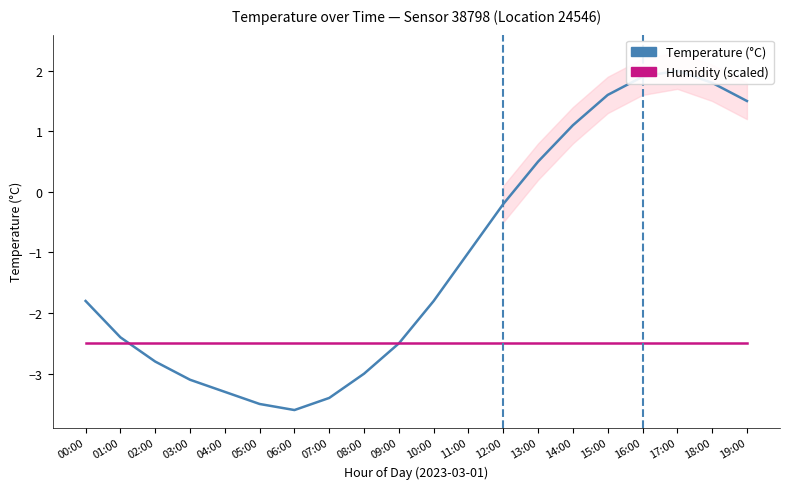

What position from the right is 08:00?

12